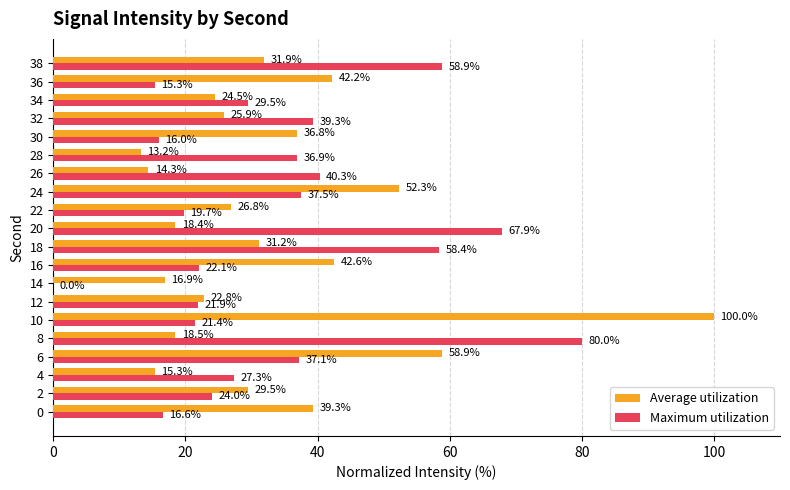

What is the greatest value displayed?

100.0